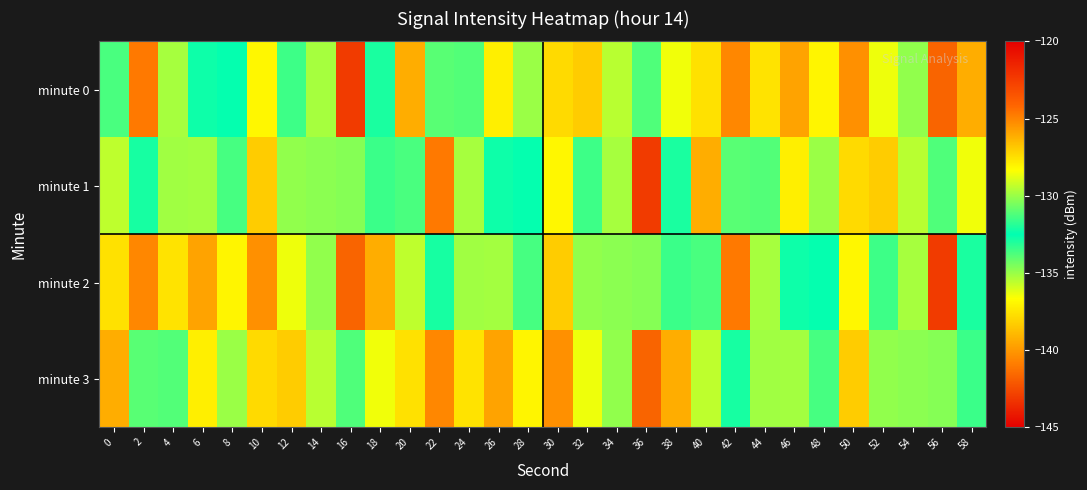

Reading left to right, list all the values displayed in this chart.

minute 0: 0=-133.7	2=-124.7	4=-129.8	6=-132.7	8=-132.4	10=-136.9	12=-133.5	14=-129.8	16=-143.0	18=-132.9	20=-126.1	22=-131.0	24=-131.2	26=-137.2	28=-135.0	30=-127.3	32=-127.0	34=-129.5	36=-131.2	38=-128.6	40=-127.6	42=-125.1	44=-127.6	46=-139.6	48=-128.1	50=-125.3	52=-128.6	54=-134.9	56=-141.7	58=-126.1
minute 1: 0=-129.4	2=-132.1	4=-129.9	6=-135.2	8=-133.6	10=-127.0	12=-134.9	14=-134.8	16=-130.3	18=-133.5	20=-133.7	22=-124.7	24=-129.8	26=-132.7	28=-132.4	30=-136.9	32=-133.5	34=-129.8	36=-143.0	38=-132.9	40=-126.1	42=-131.0	44=-131.2	46=-137.2	48=-135.0	50=-127.3	52=-127.0	54=-129.5	56=-131.2	58=-128.6
minute 2: 0=-127.6	2=-125.1	4=-127.6	6=-139.6	8=-128.1	10=-125.3	12=-128.6	14=-134.9	16=-141.7	18=-126.1	20=-129.4	22=-132.1	24=-129.9	26=-135.2	28=-133.6	30=-127.0	32=-134.9	34=-134.8	36=-130.3	38=-133.5	40=-133.7	42=-124.7	44=-129.8	46=-132.7	48=-132.4	50=-136.9	52=-133.5	54=-129.8	56=-143.0	58=-132.9
minute 3: 0=-126.1	2=-131.0	4=-131.2	6=-137.2	8=-135.0	10=-127.3	12=-127.0	14=-129.5	16=-131.2	18=-128.6	20=-127.6	22=-125.1	24=-127.6	26=-139.6	28=-128.1	30=-125.3	32=-128.6	34=-134.9	36=-141.7	38=-126.1	40=-129.4	42=-132.1	44=-129.9	46=-135.2	48=-133.6	50=-127.0	52=-134.9	54=-134.8	56=-130.3	58=-133.5